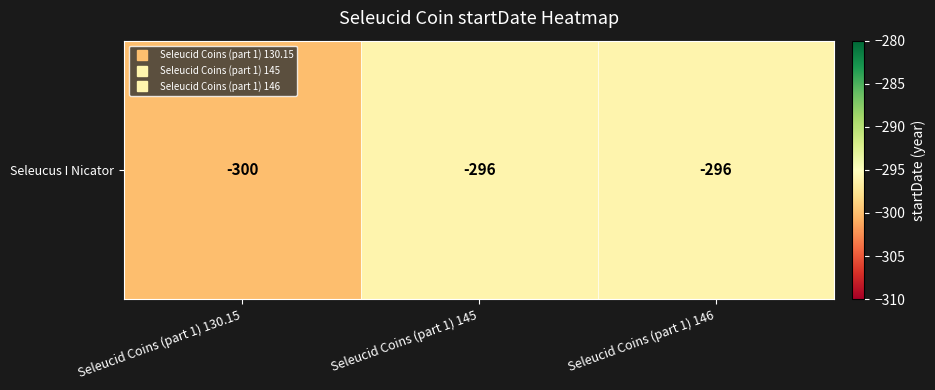

Rank the categories by value from lowest to highest.

Seleucid Coins (part 1) 130.15, Seleucid Coins (part 1) 145, Seleucid Coins (part 1) 146